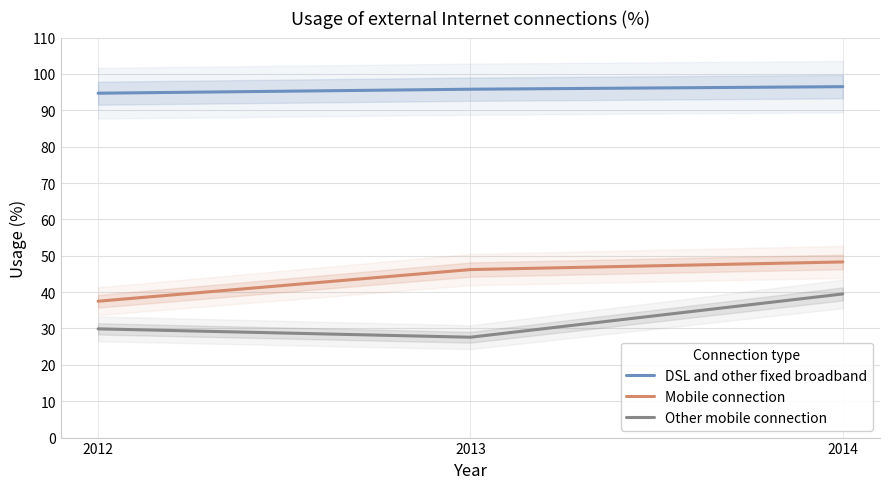

Which series has the widest spread of values?

Other mobile connection